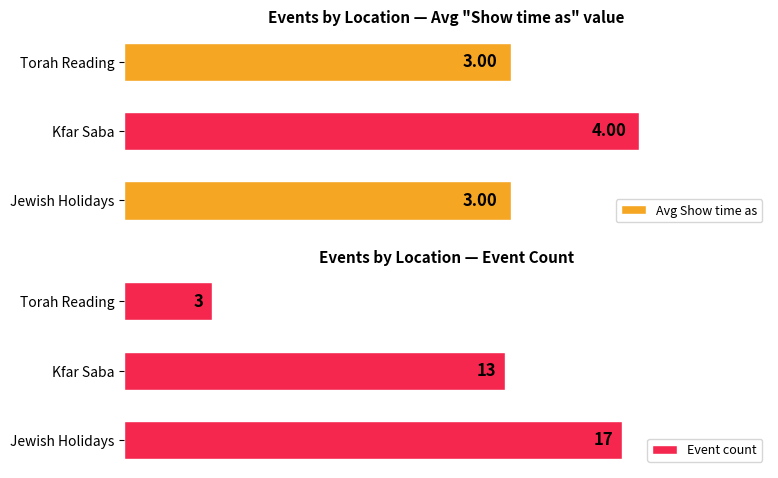

List the labels in order of Event count value, smallest first.

Torah Reading, Kfar Saba, Jewish Holidays